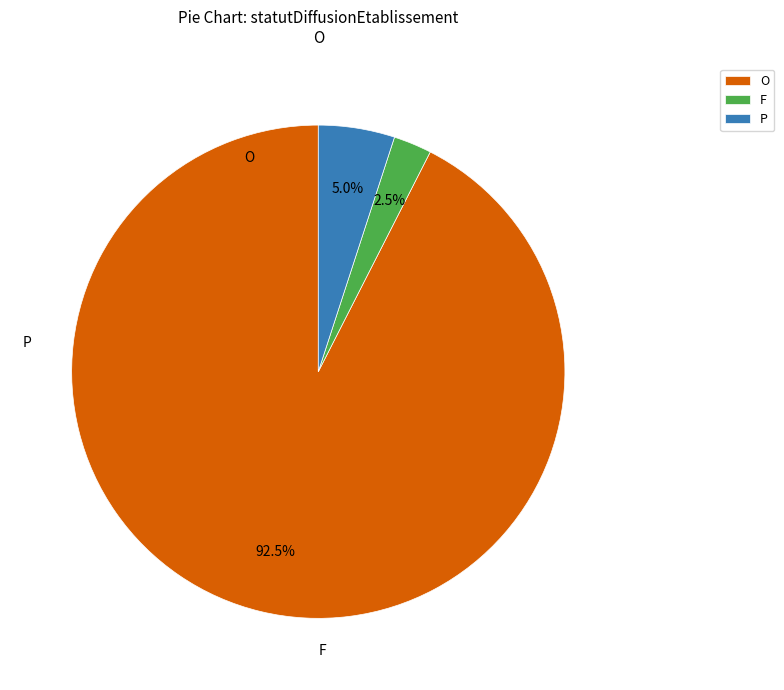

Count the number of slices in the pie.

3